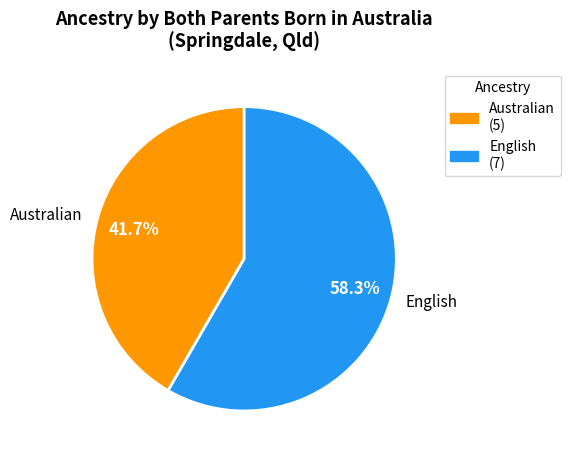

What percentage do English and Australian together represent?

100.0%